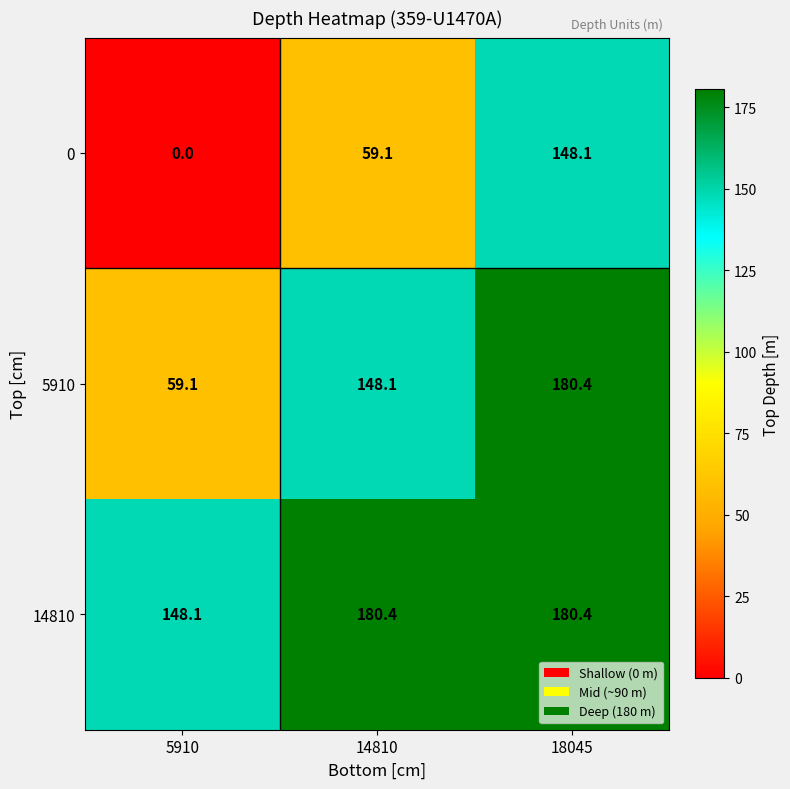

What is the difference between the highest and lowest values at 5910?

148.1